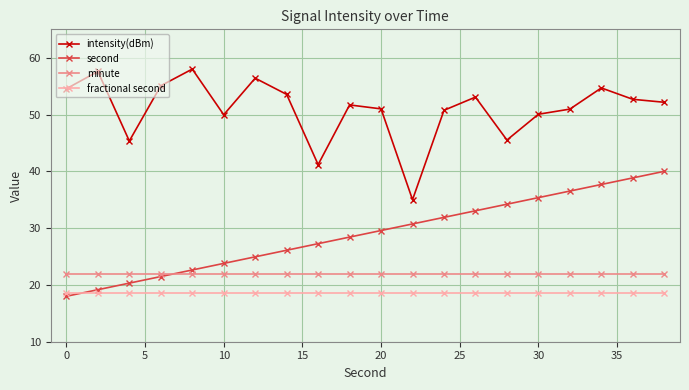

What is the sum of all fractional second values?

370.0